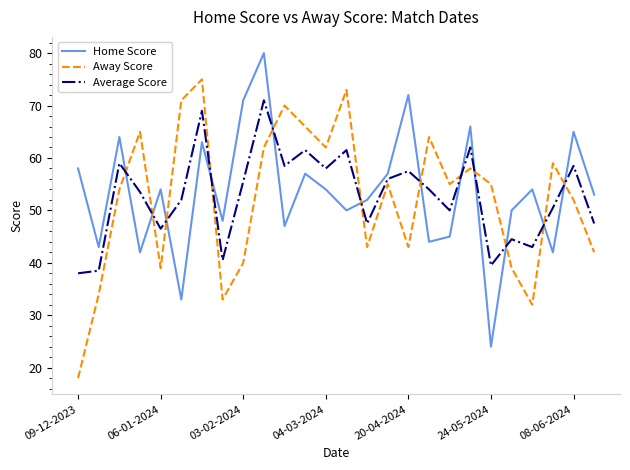

How many intersections are there between Average Score and Away Score?

12